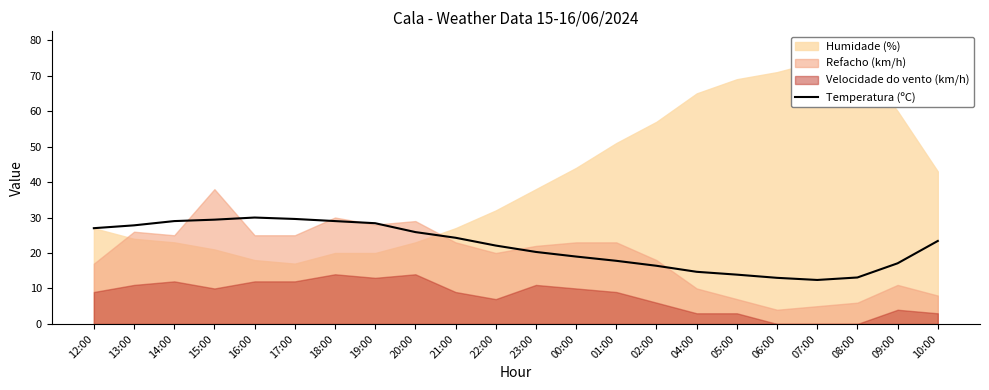

What is the lowest value of the Temperatura (ºC) series?

12.4